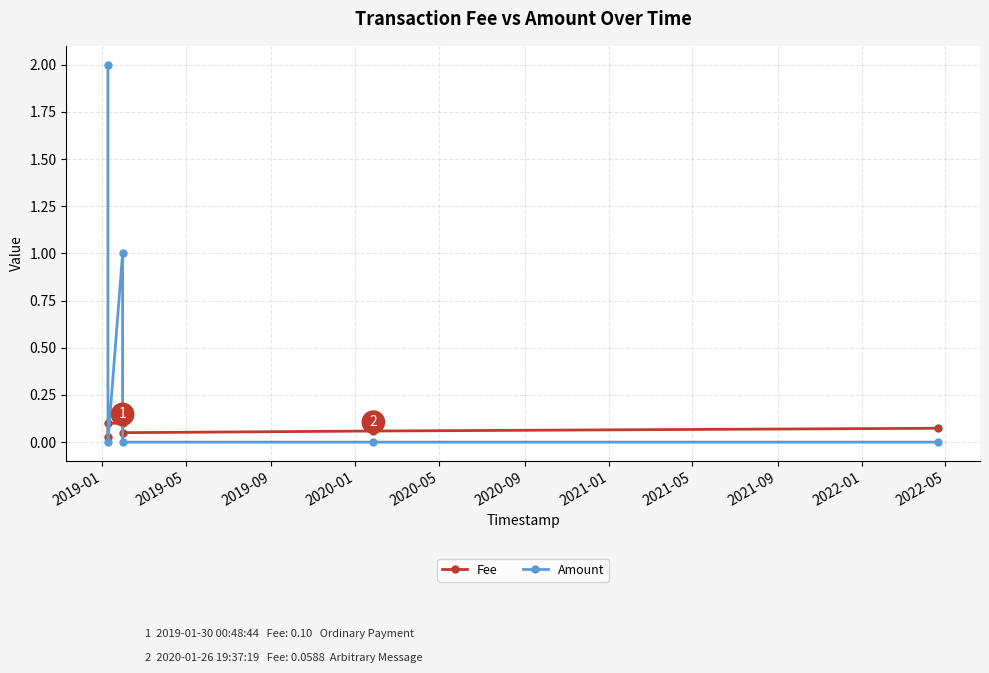

What is the greatest value displayed?

2.0